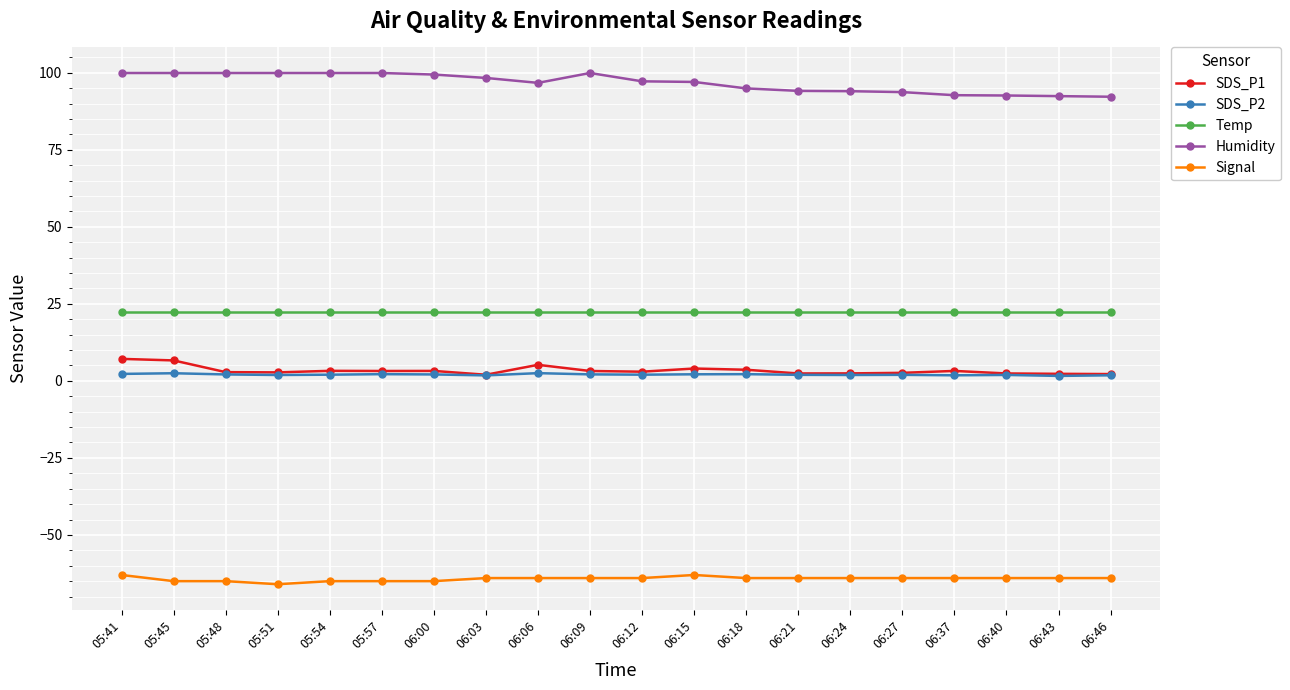

Does the chart have visible grid lines?

Yes